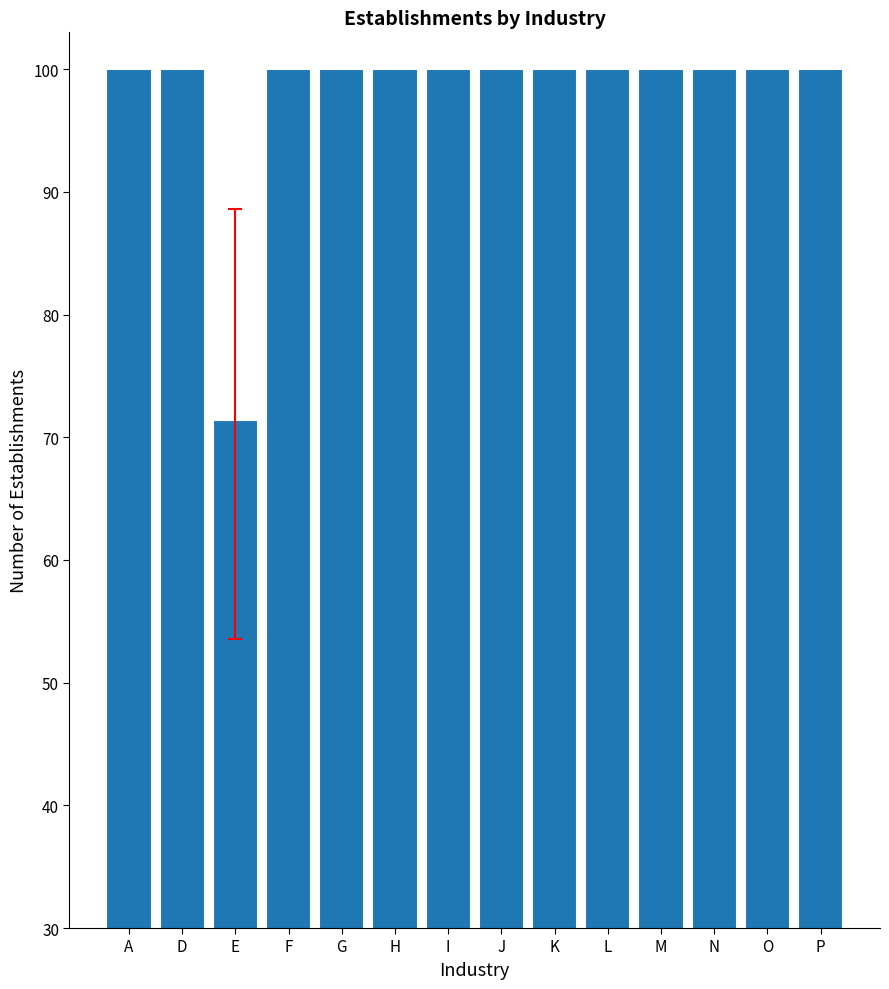

At which label is the value closest to 85?

E